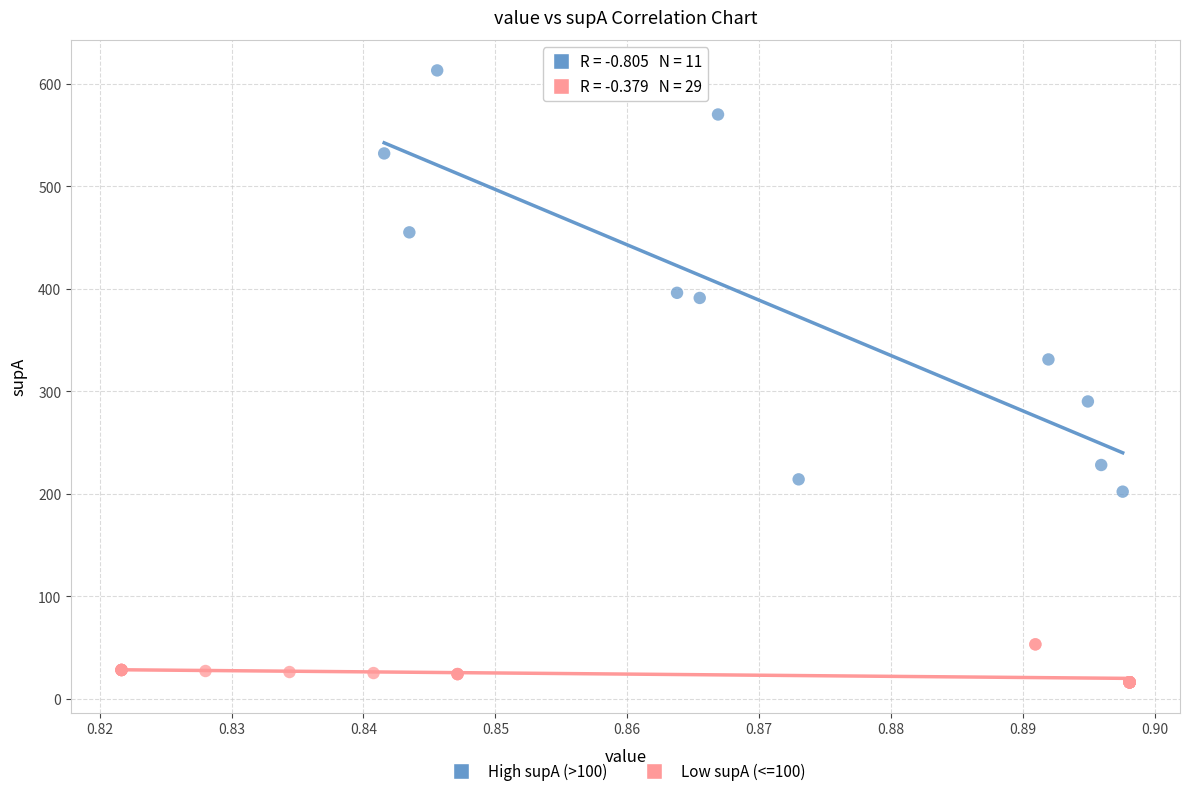

Which series reaches the minimum Y coordinate?

Low supA (<=100)